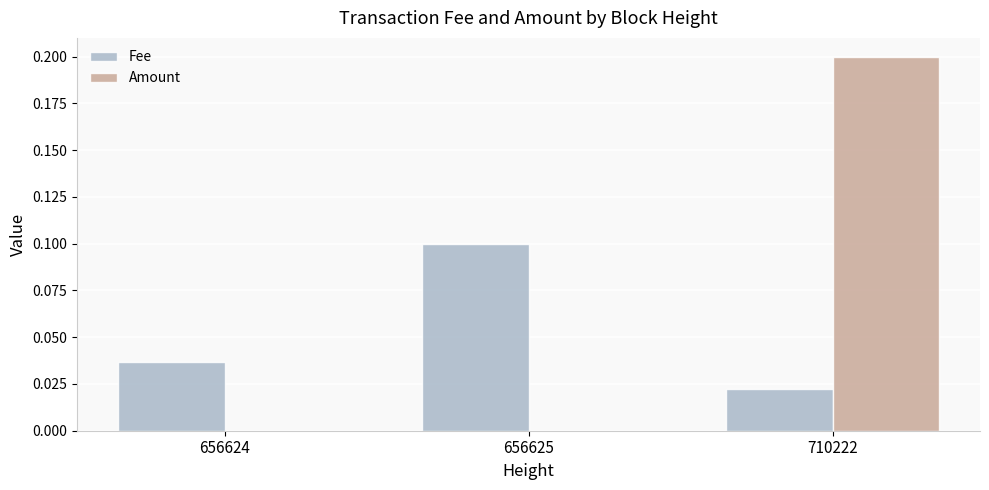

At which category is the sum across all series the highest?

710222